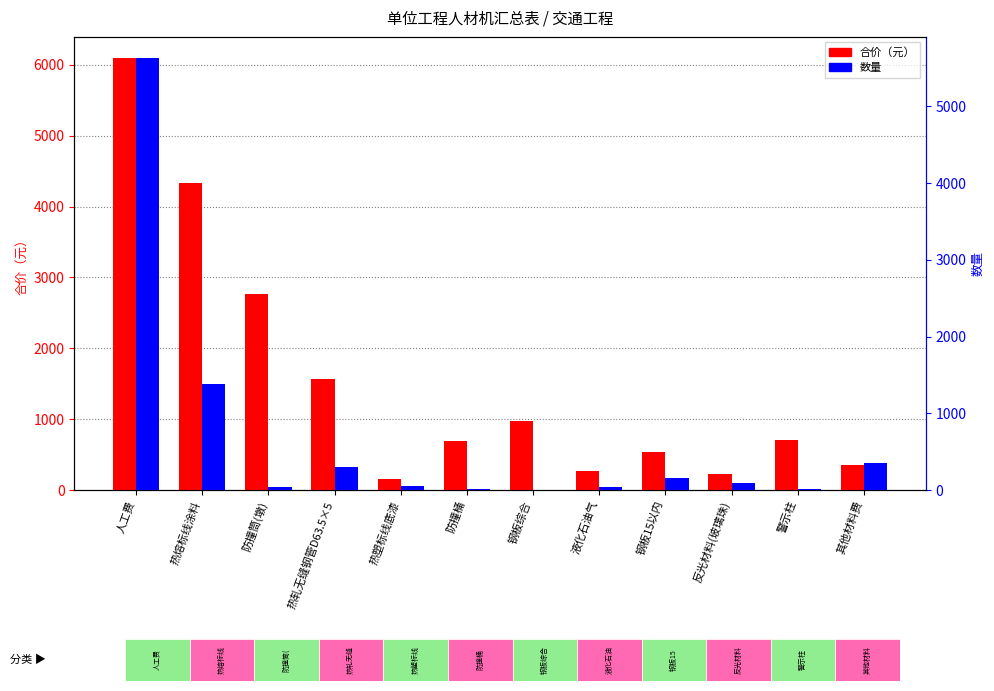

What is the difference between the maximum and second lowest values in the 数量 series?

5613.0